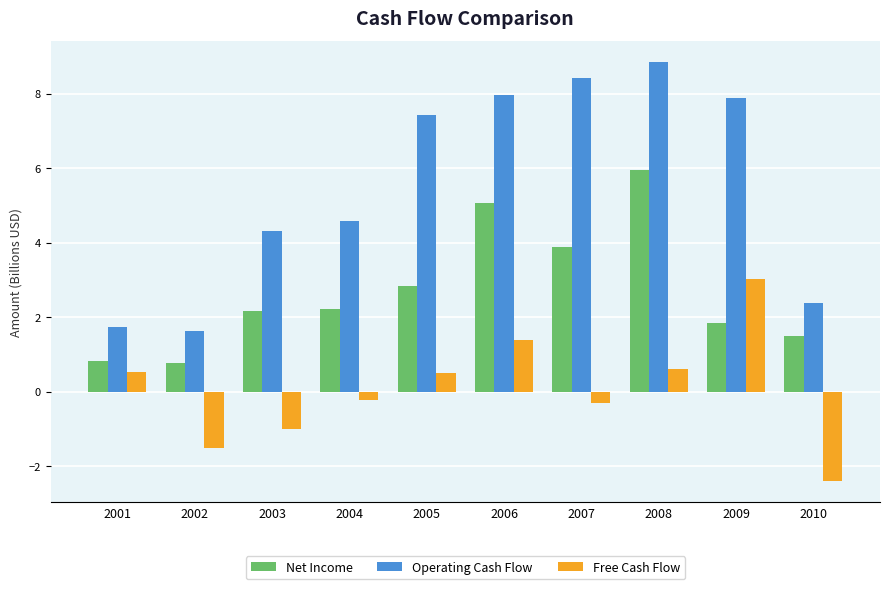

How many groups of bars are there?

10